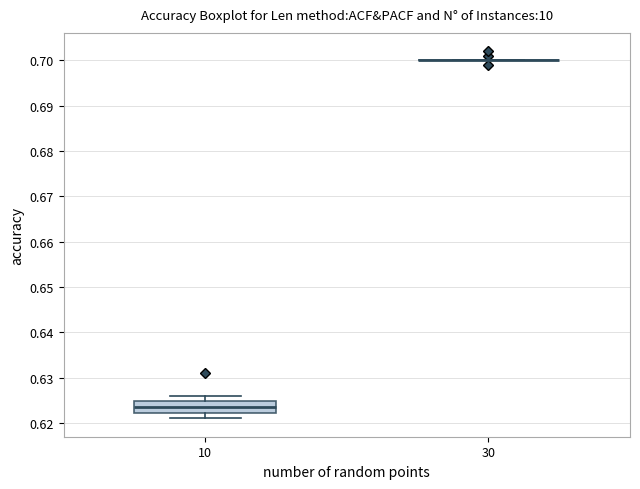

Which box is the tallest, from its lower edge to its upper edge?

10